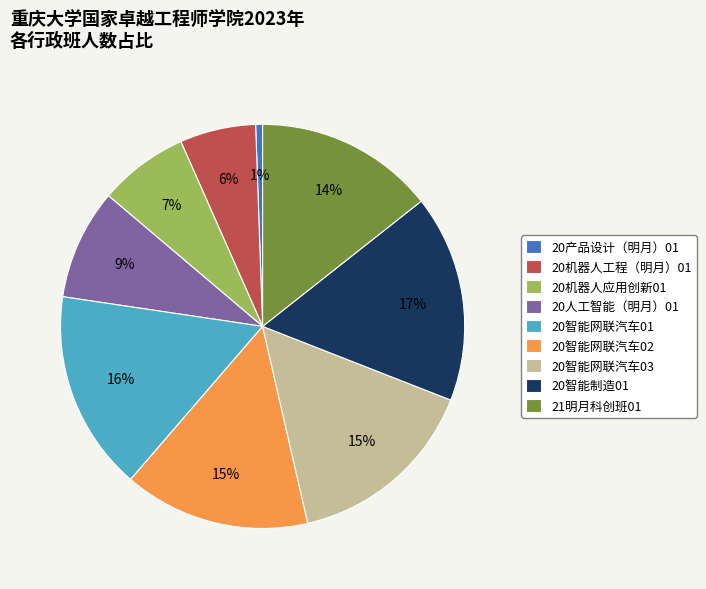

Combined, do 20智能制造01 and 20智能网联汽车02 account for over 50%?

No